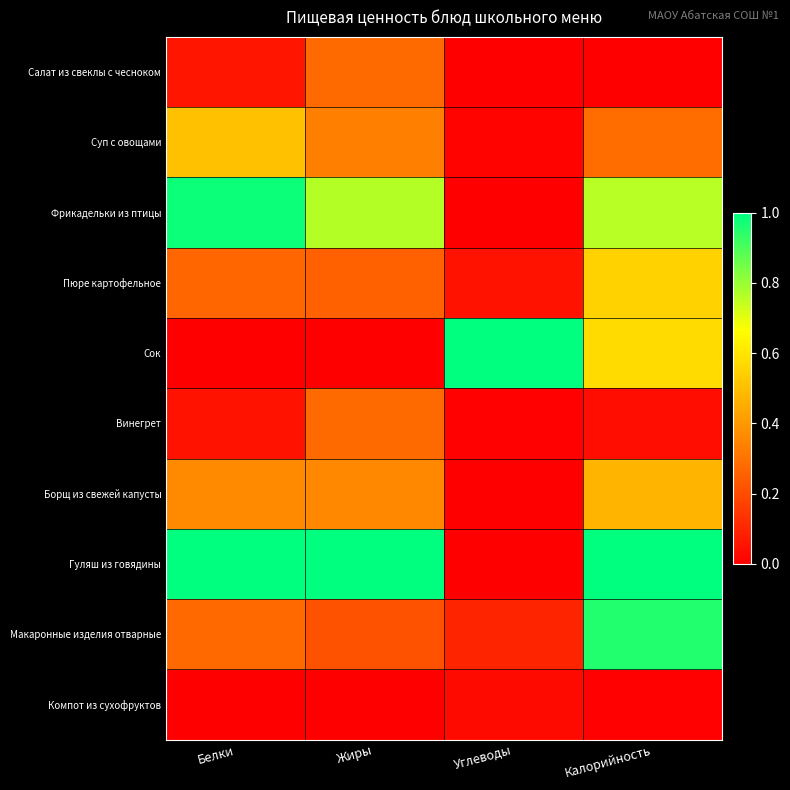

At which category is the sum across all series the highest?

Калорийность